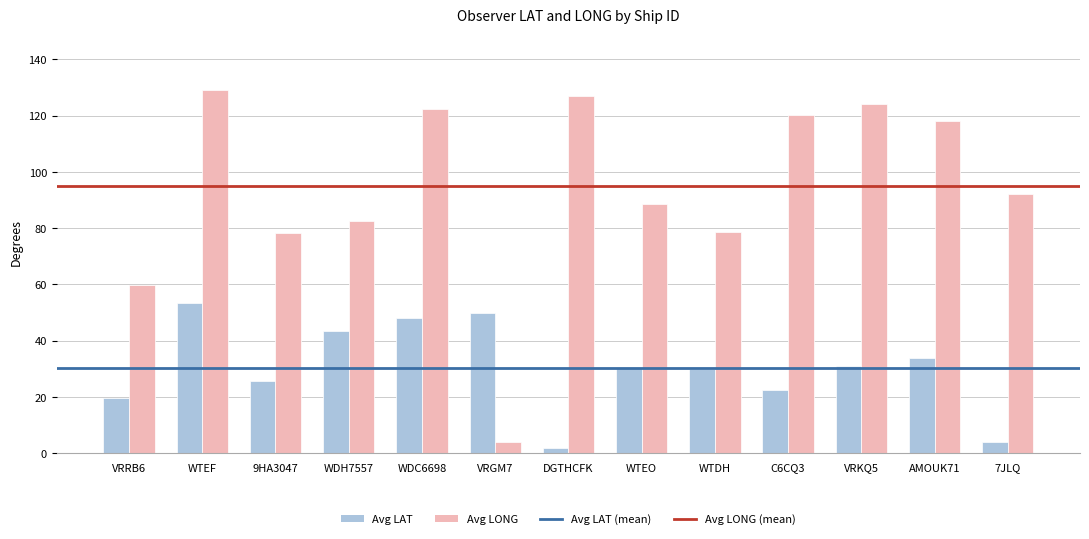

Which category has the highest value in the Avg LONG series?

WTEF